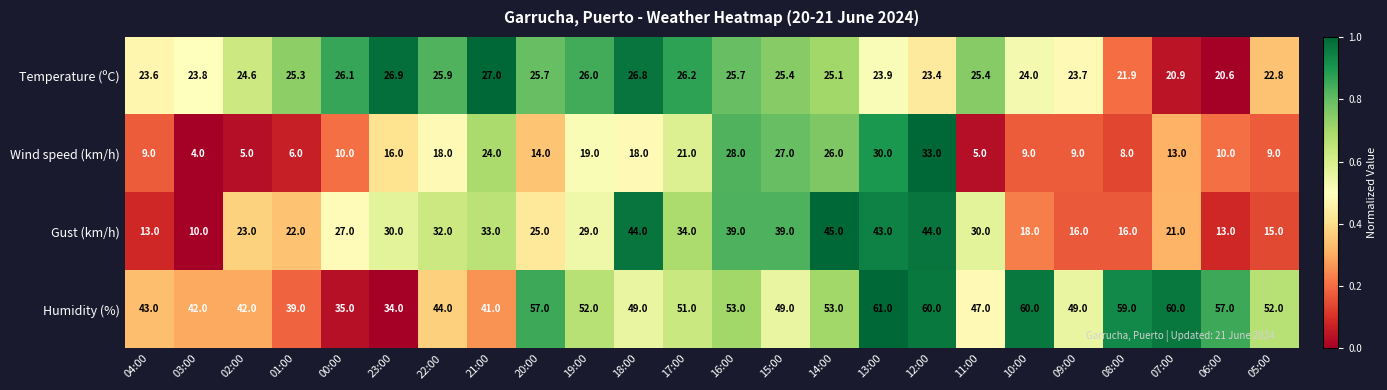

Which series has the largest range (max minus min)?

Gust (km/h)